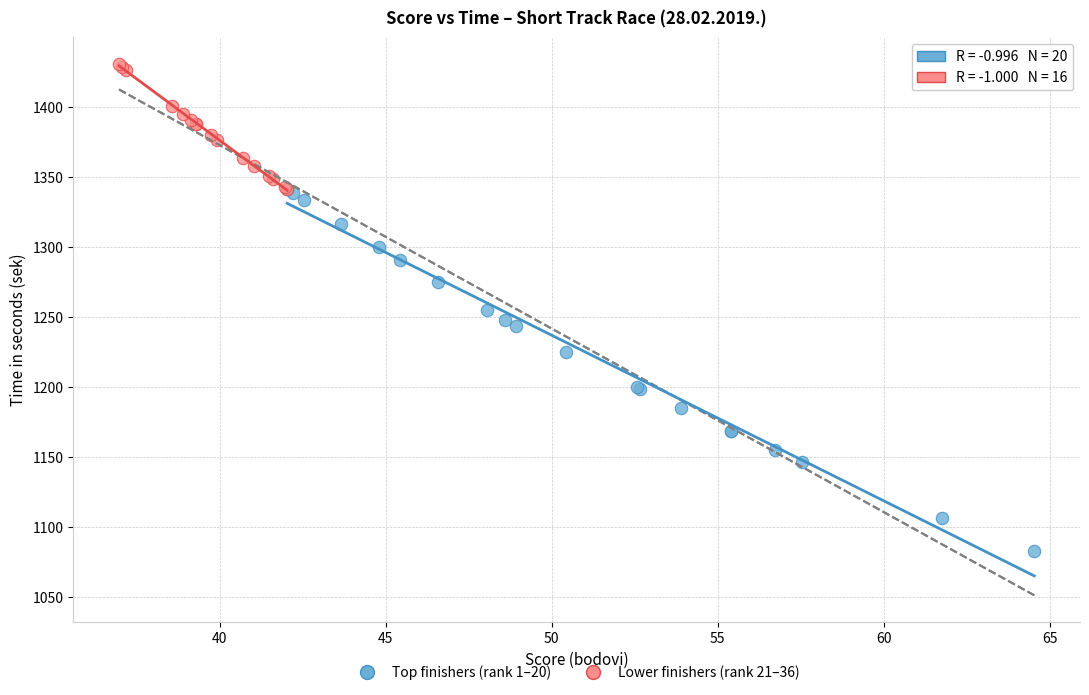

Which series has the widest spread of Y values?

Top finishers (rank 1–20)